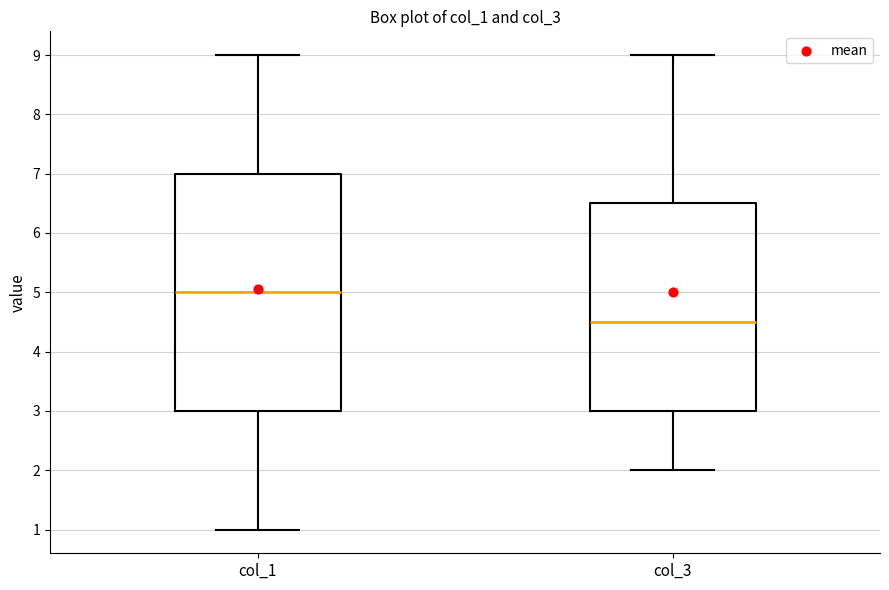

Which box has the lowest median line?

col_3